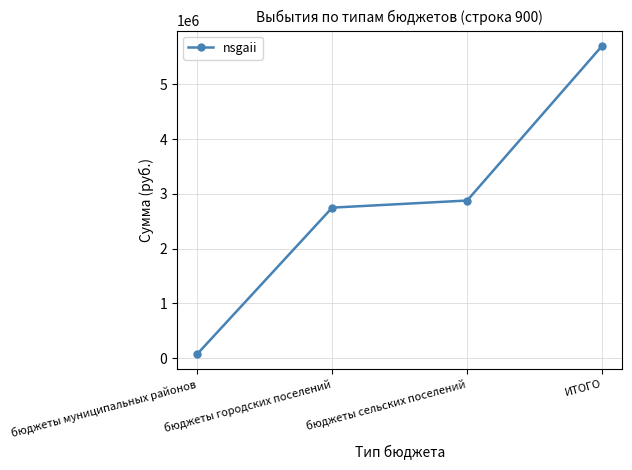

Is this an area chart (filled region under the line)?

No